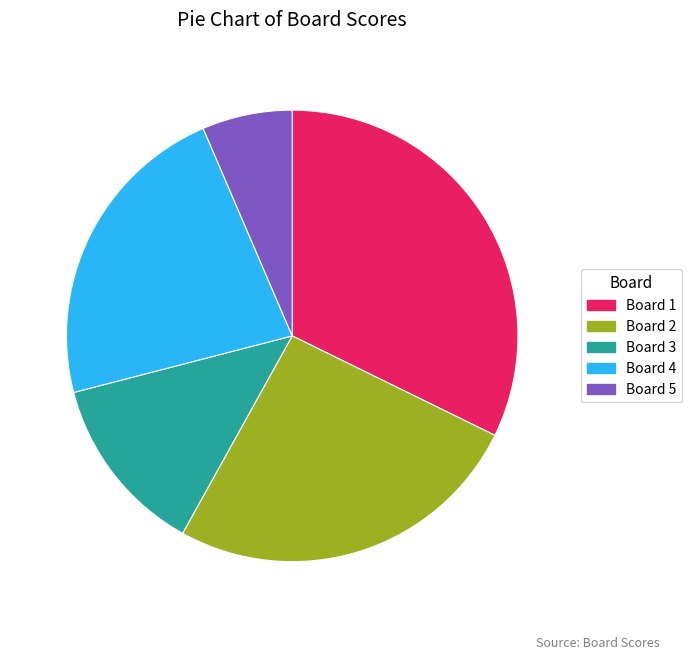

True or false: Board 2 accounts for 26% of the total.

True